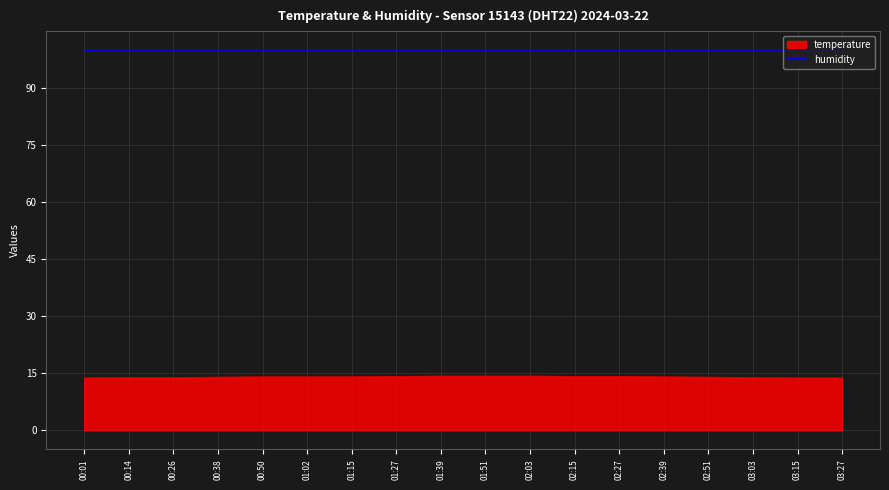

How many lines are shown in the chart?

2